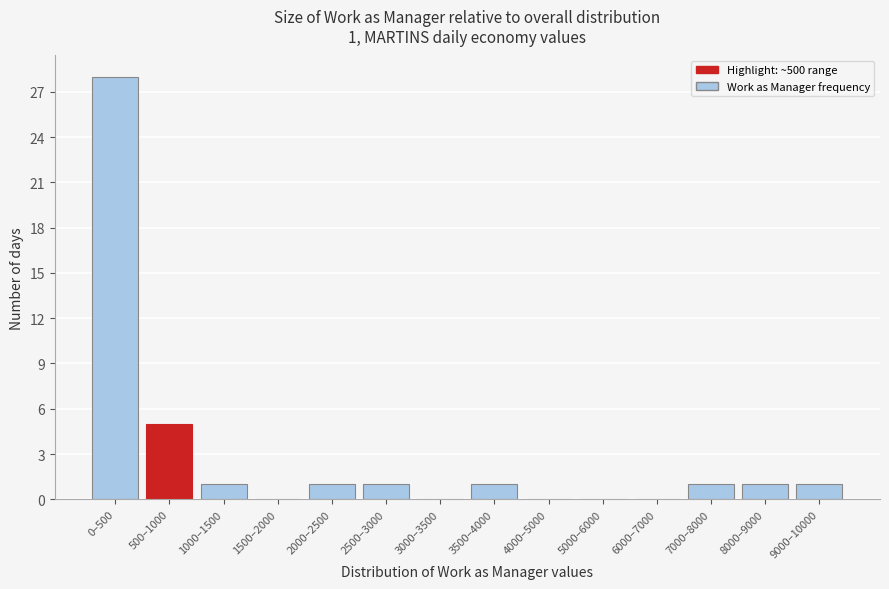

Reading left to right, list all the values displayed in this chart.

0–500=28	500–1000=5	1000–1500=1	1500–2000=0	2000–2500=1	2500–3000=1	3000–3500=0	3500–4000=1	4000–5000=0	5000–6000=0	6000–7000=0	7000–8000=1	8000–9000=1	9000–10000=1